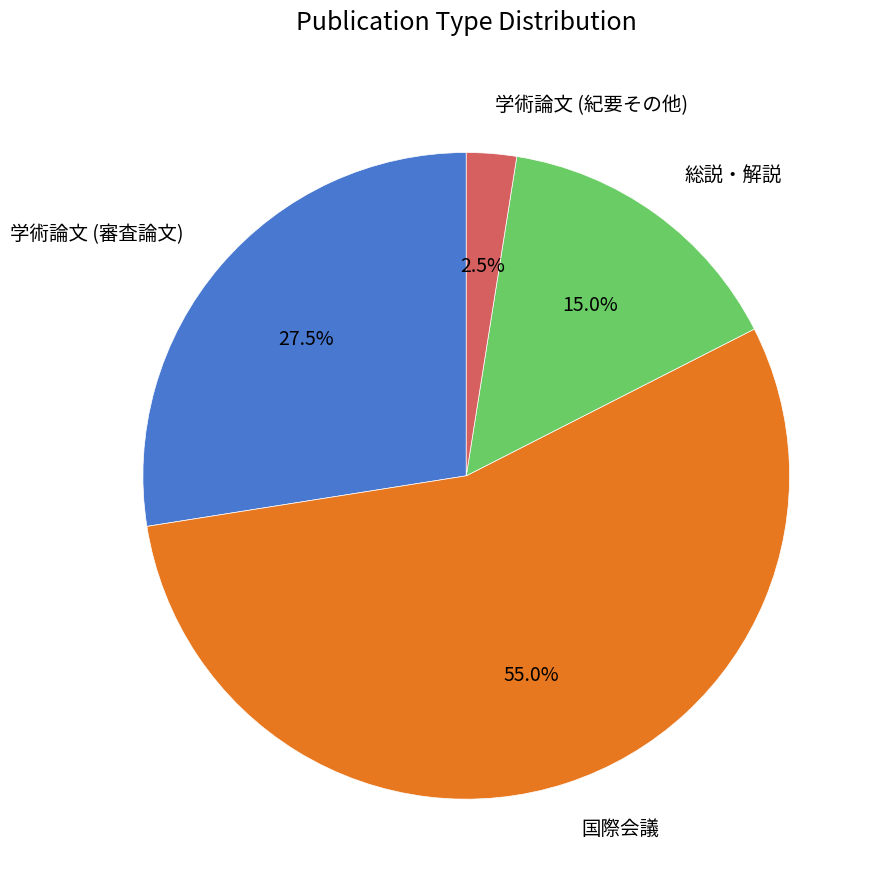

How many slices are in this pie chart?

4